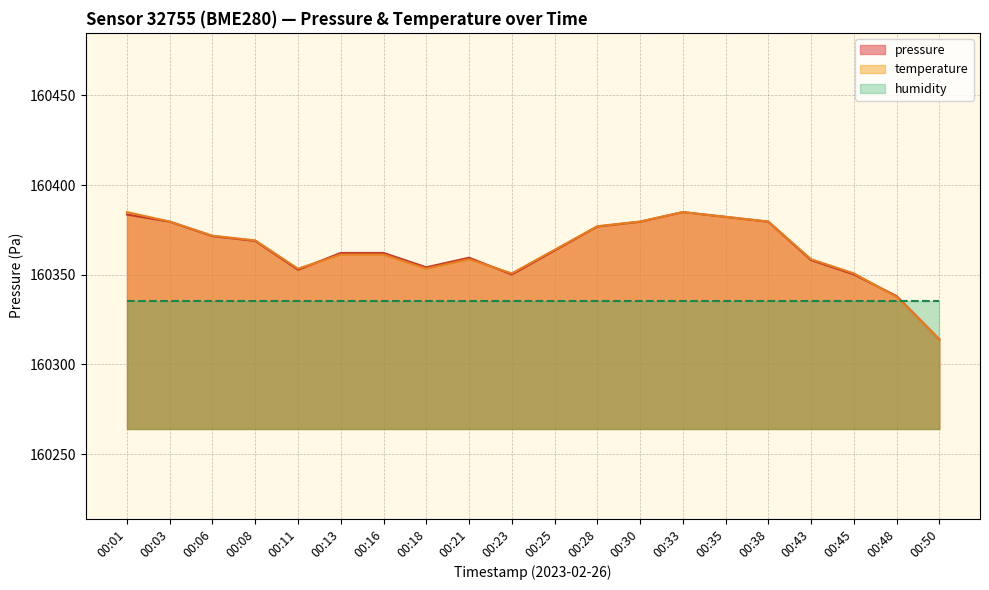

In temperature, how many points are lower than both neighbors (excluding endpoints)?

3